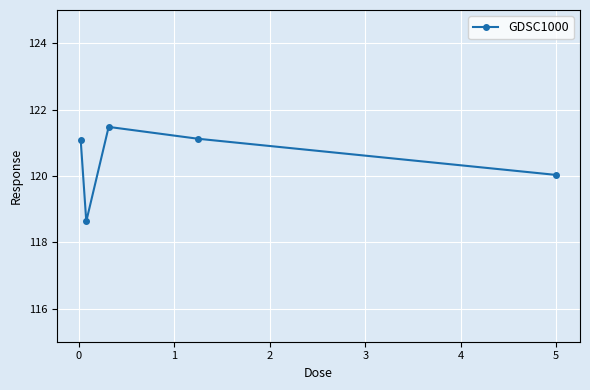

What is the value of the 3rd point from the left?

121.5